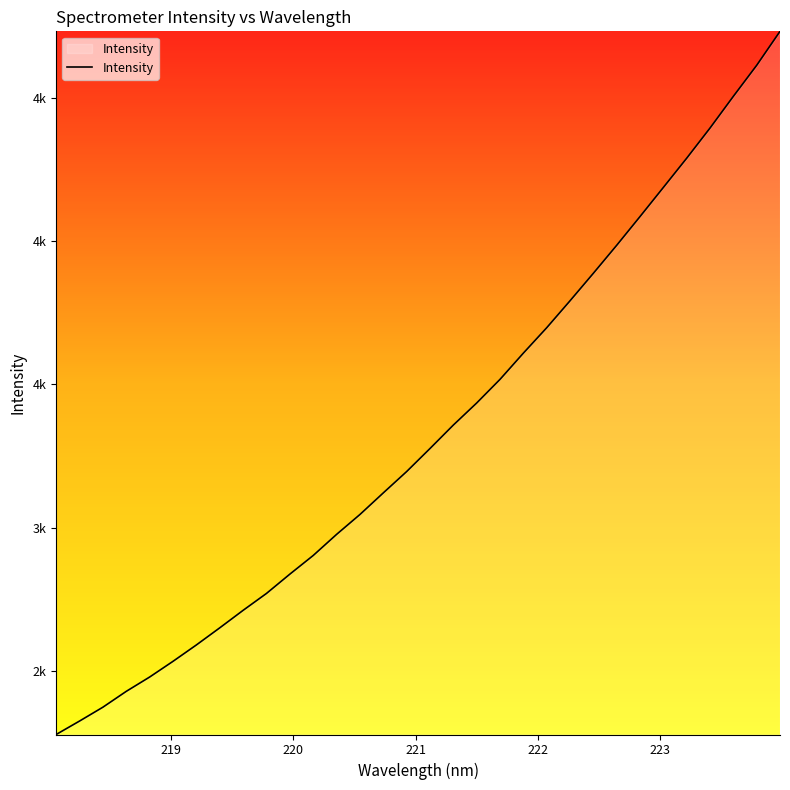

Reading left to right, list all the values displayed in this chart.

2278.4	2325.3	2373.7	2428.9	2478.9	2533.7	2590.8	2650.5	2711.6	2770.5	2837.8	2902.9	2976.4	3045.8	3121.2	3195.6	3275.9	3357.7	3434.7	3517.2	3608.7	3697.3	3791.4	3887.3	3984.9	4085.2	4186.8	4288.7	4393.9	4504.5	4612.6	4731.1